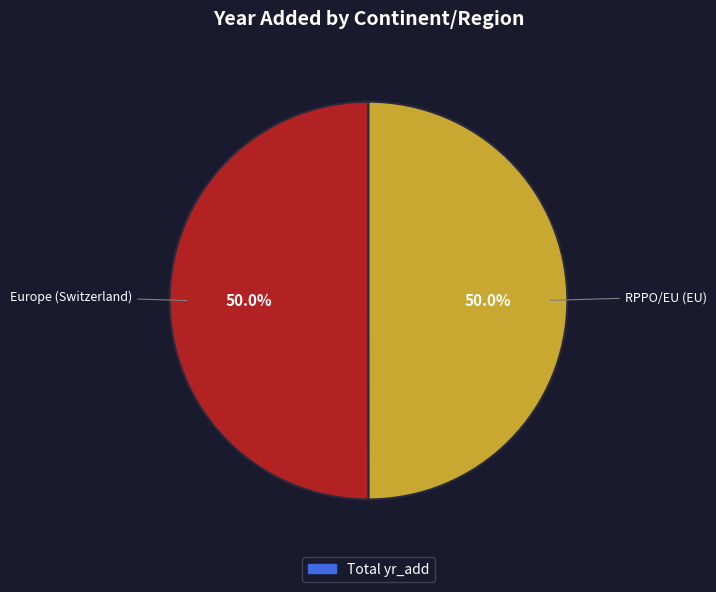

Is it true that RPPO/EU (EU) is 43% of the pie?

False